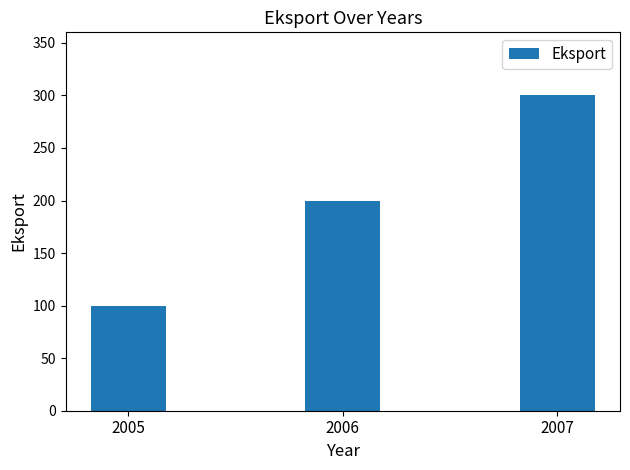

What is the greatest value displayed?

300